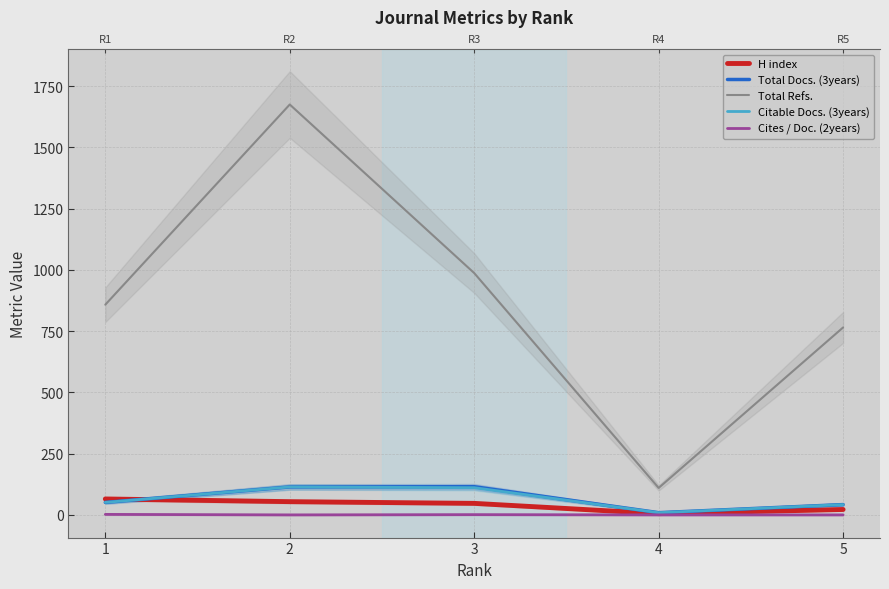

Which category has the lowest value in the Total Refs. series?

4